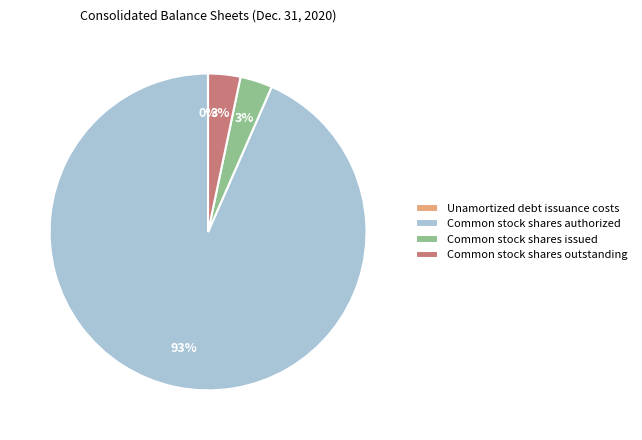

What is the largest slice in the pie chart?

Common stock shares authorized